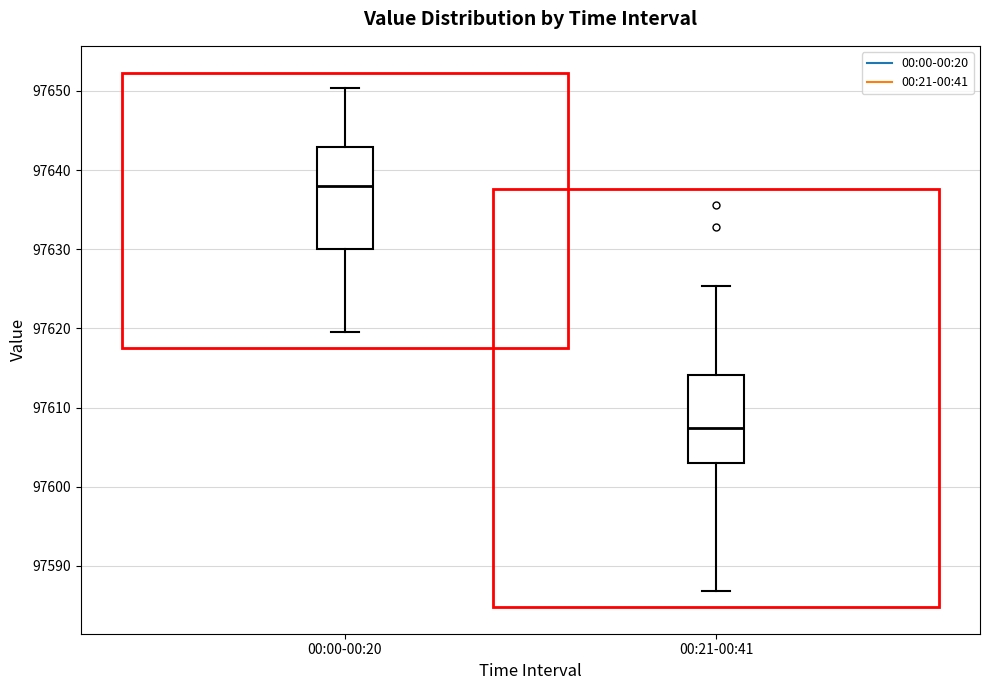

Comparing the boxes themselves (not the whiskers), which one is the tallest?

00:00-00:20